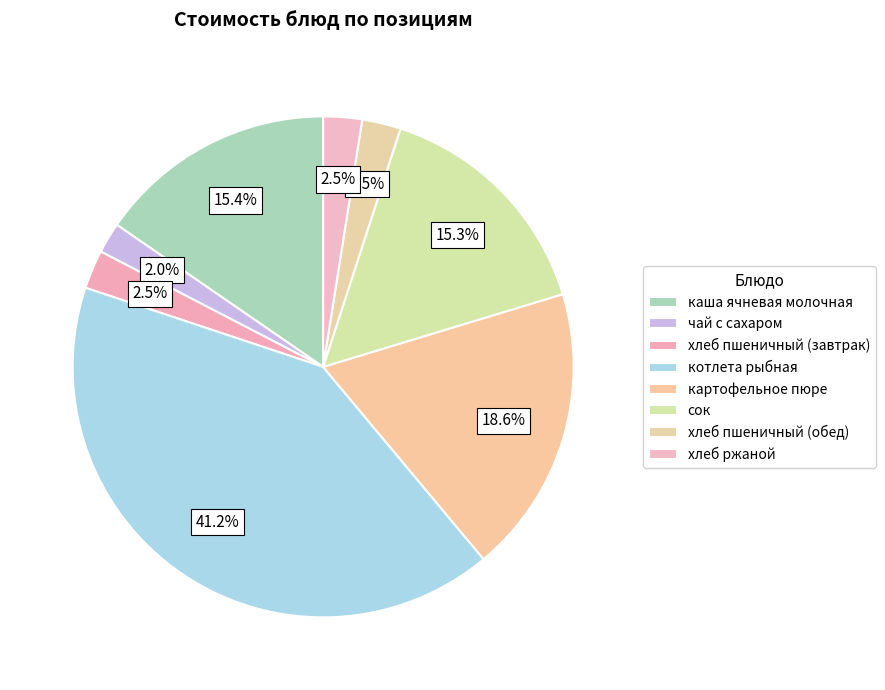

The картофельное пюре slice represents 27% of the pie. True or false?

False